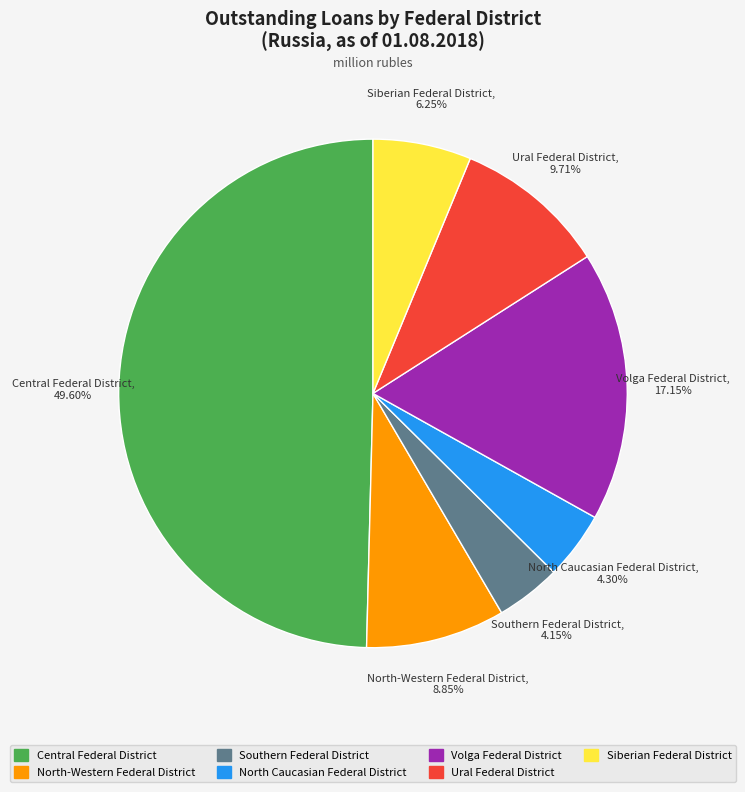

To the nearest percent, what portion does Southern Federal District represent?

4%